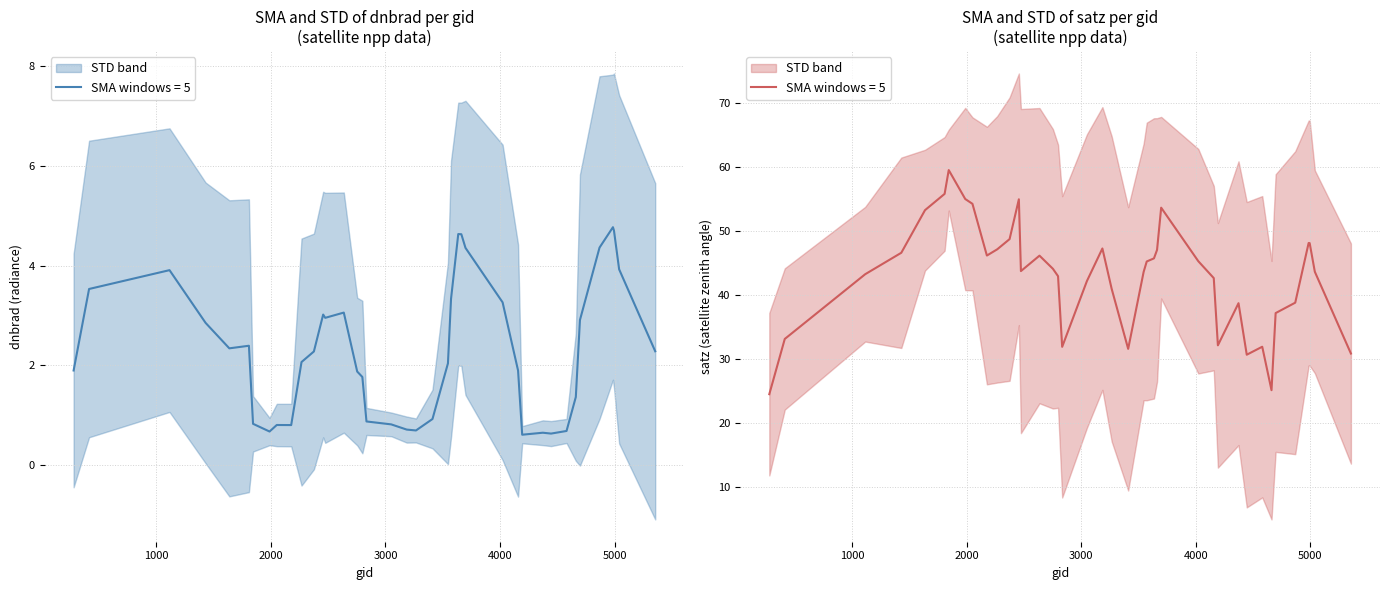

How many data points does each series have?

40